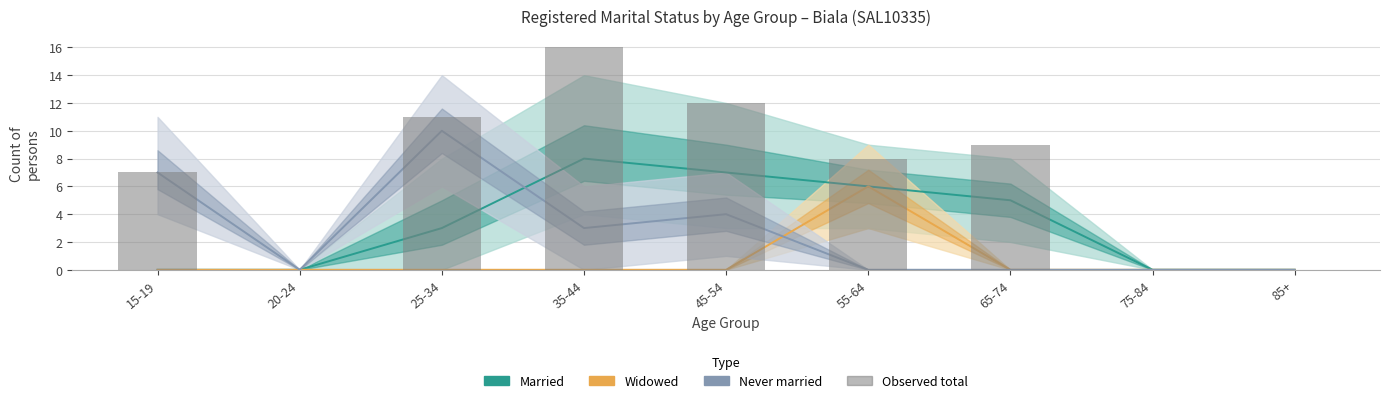

What is the label of the 4th bar from the left?

35-44